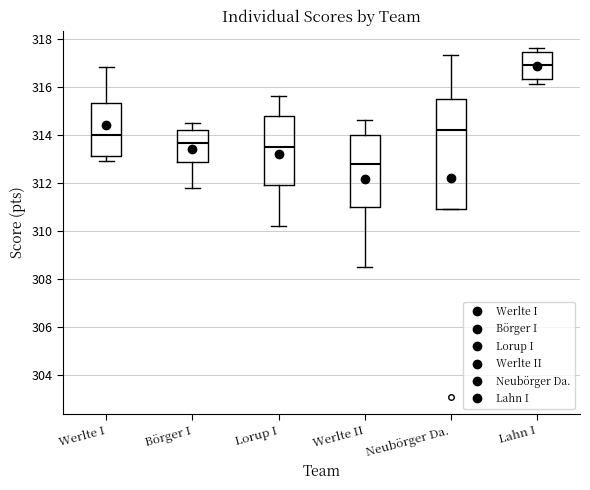

Which box is the tallest, from its lower edge to its upper edge?

Neubörger Da.